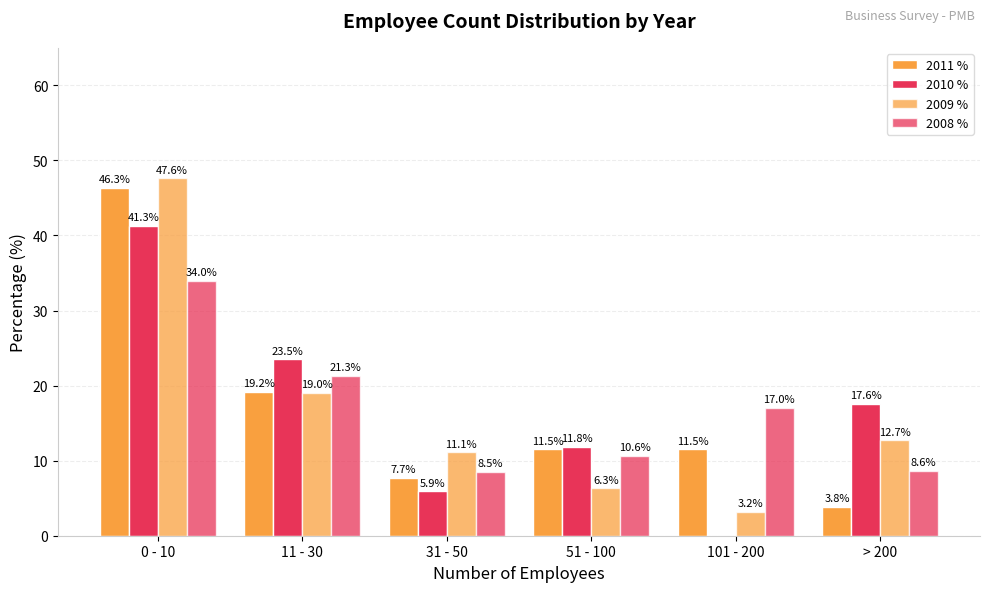

What is the highest value of the 2011 % series?

46.3